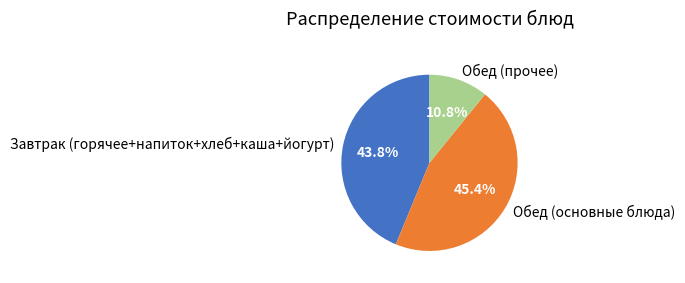

To the nearest percent, what is the average slice percentage?

33%